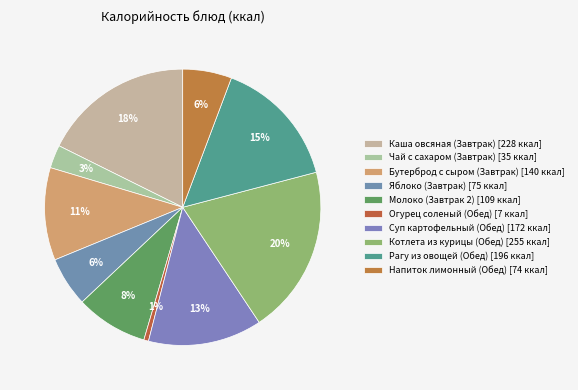

To the nearest percent, what is the difference between the largest and smallest slice percentages?

19%